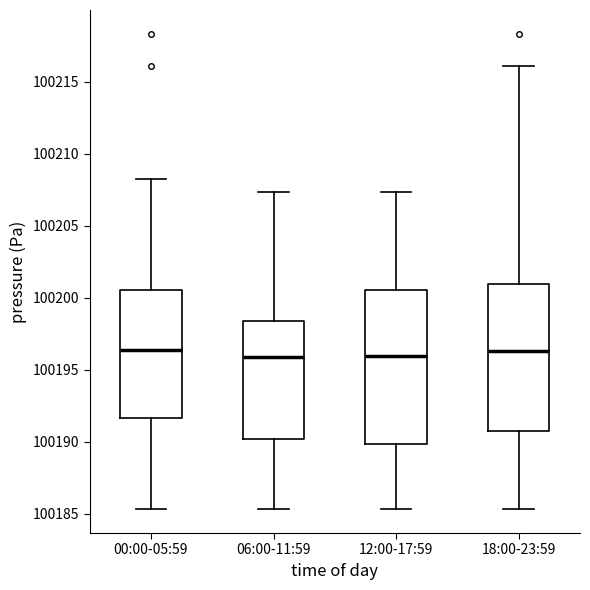

Where is the upper edge of the box for 06:00-11:59 on the y-axis? The values are not printed on the chart, so give them approximately, as read against the axis.

100198.5